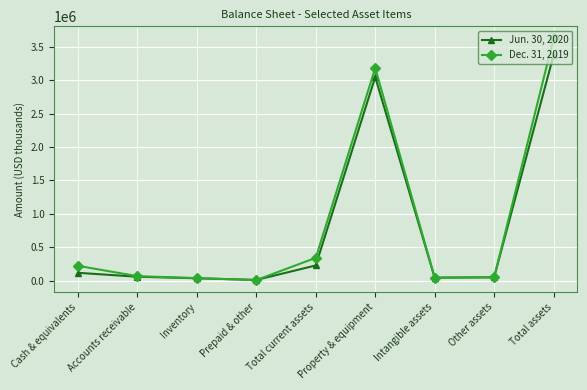

Which label corresponds to the largest value in the chart?

Total assets